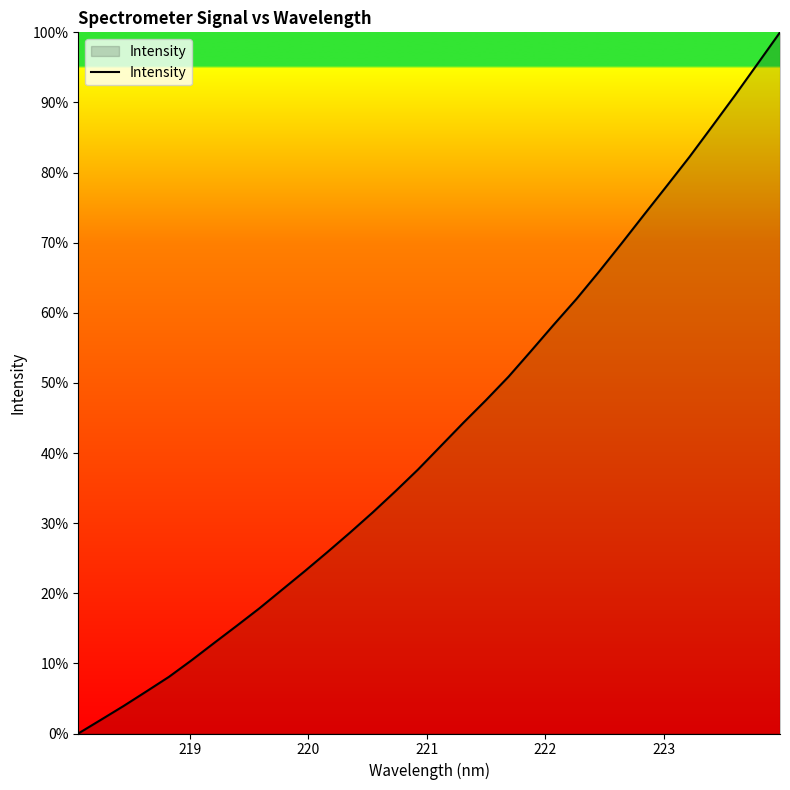

What is the maximum value shown in the chart?

100.0